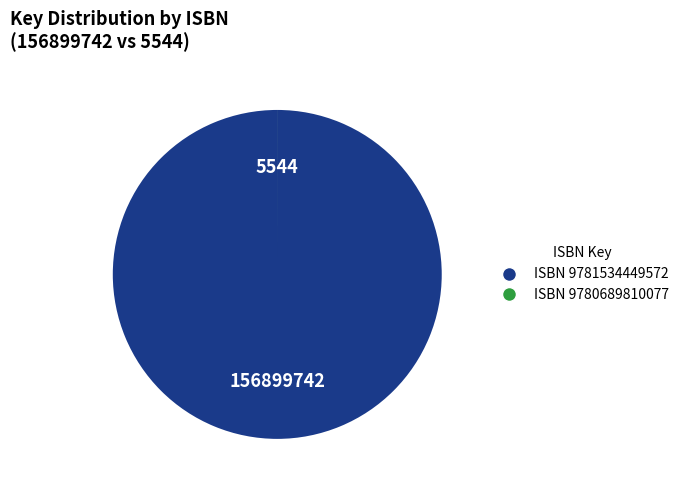

Is there a majority slice in this chart?

Yes